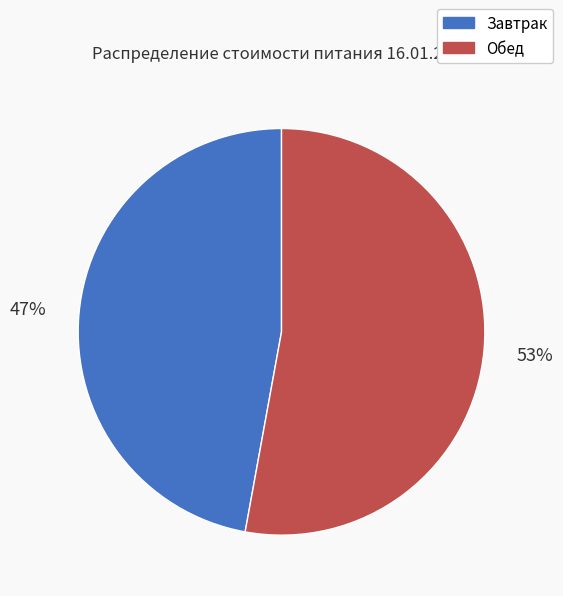

The Обед slice represents 53% of the pie. True or false?

True